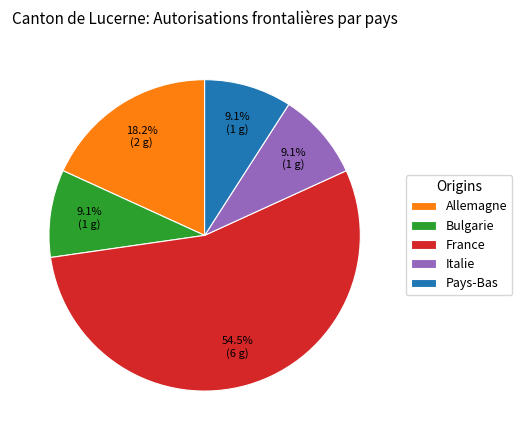

Which slice represents more than half of the pie?

France